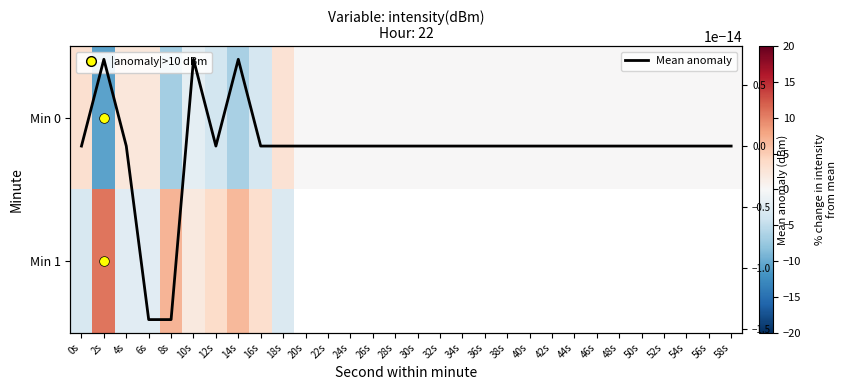

Is the value of Min 1 at 24s greater than the value of Min 0 at 30s?

No